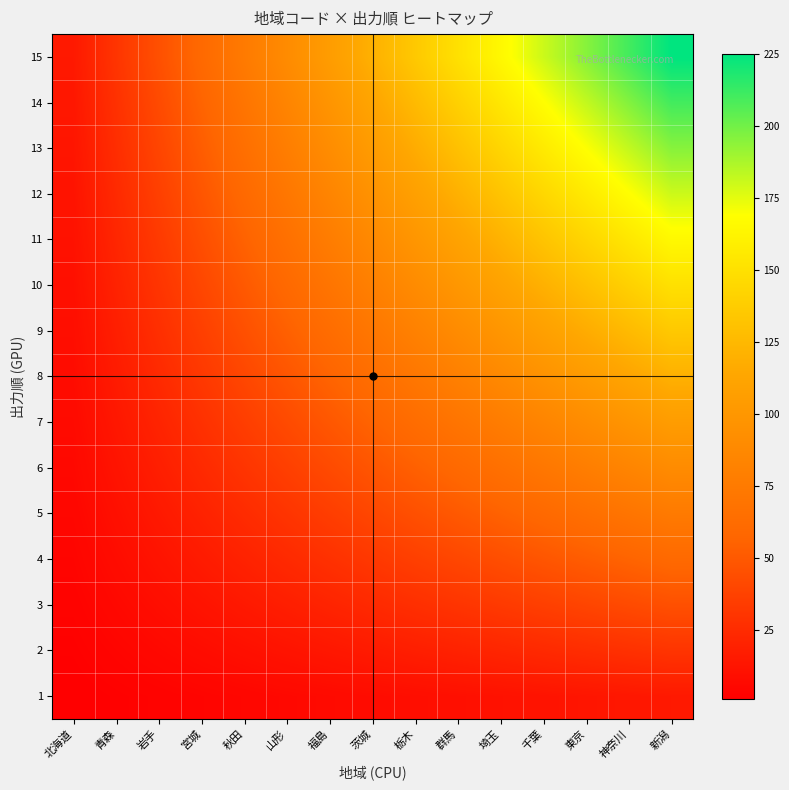

Reading left to right, extract all data points from this chart.

1: 北海道=1	青森=2	岩手=3	宮城=4	秋田=5	山形=6	福島=7	茨城=8	栃木=9	群馬=10	埼玉=11	千葉=12	東京=13	神奈川=14	新潟=15
2: 北海道=2	青森=4	岩手=6	宮城=8	秋田=10	山形=12	福島=14	茨城=16	栃木=18	群馬=20	埼玉=22	千葉=24	東京=26	神奈川=28	新潟=30
3: 北海道=3	青森=6	岩手=9	宮城=12	秋田=15	山形=18	福島=21	茨城=24	栃木=27	群馬=30	埼玉=33	千葉=36	東京=39	神奈川=42	新潟=45
4: 北海道=4	青森=8	岩手=12	宮城=16	秋田=20	山形=24	福島=28	茨城=32	栃木=36	群馬=40	埼玉=44	千葉=48	東京=52	神奈川=56	新潟=60
5: 北海道=5	青森=10	岩手=15	宮城=20	秋田=25	山形=30	福島=35	茨城=40	栃木=45	群馬=50	埼玉=55	千葉=60	東京=65	神奈川=70	新潟=75
6: 北海道=6	青森=12	岩手=18	宮城=24	秋田=30	山形=36	福島=42	茨城=48	栃木=54	群馬=60	埼玉=66	千葉=72	東京=78	神奈川=84	新潟=90
7: 北海道=7	青森=14	岩手=21	宮城=28	秋田=35	山形=42	福島=49	茨城=56	栃木=63	群馬=70	埼玉=77	千葉=84	東京=91	神奈川=98	新潟=105
8: 北海道=8	青森=16	岩手=24	宮城=32	秋田=40	山形=48	福島=56	茨城=64	栃木=72	群馬=80	埼玉=88	千葉=96	東京=104	神奈川=112	新潟=120
9: 北海道=9	青森=18	岩手=27	宮城=36	秋田=45	山形=54	福島=63	茨城=72	栃木=81	群馬=90	埼玉=99	千葉=108	東京=117	神奈川=126	新潟=135
10: 北海道=10	青森=20	岩手=30	宮城=40	秋田=50	山形=60	福島=70	茨城=80	栃木=90	群馬=100	埼玉=110	千葉=120	東京=130	神奈川=140	新潟=150
11: 北海道=11	青森=22	岩手=33	宮城=44	秋田=55	山形=66	福島=77	茨城=88	栃木=99	群馬=110	埼玉=121	千葉=132	東京=143	神奈川=154	新潟=165
12: 北海道=12	青森=24	岩手=36	宮城=48	秋田=60	山形=72	福島=84	茨城=96	栃木=108	群馬=120	埼玉=132	千葉=144	東京=156	神奈川=168	新潟=180
13: 北海道=13	青森=26	岩手=39	宮城=52	秋田=65	山形=78	福島=91	茨城=104	栃木=117	群馬=130	埼玉=143	千葉=156	東京=169	神奈川=182	新潟=195
14: 北海道=14	青森=28	岩手=42	宮城=56	秋田=70	山形=84	福島=98	茨城=112	栃木=126	群馬=140	埼玉=154	千葉=168	東京=182	神奈川=196	新潟=210
15: 北海道=15	青森=30	岩手=45	宮城=60	秋田=75	山形=90	福島=105	茨城=120	栃木=135	群馬=150	埼玉=165	千葉=180	東京=195	神奈川=210	新潟=225